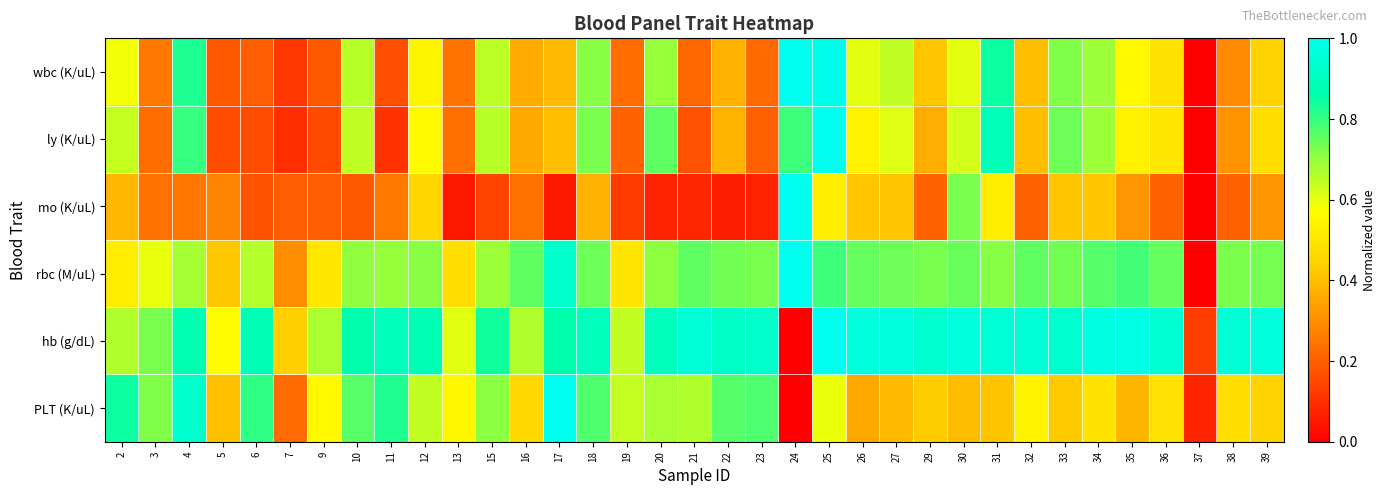

At 3, list the series in order from largest to smallest.

hb (g/dL), PLT (K/uL), rbc (M/uL), wbc (K/uL), mo (K/uL), ly (K/uL)